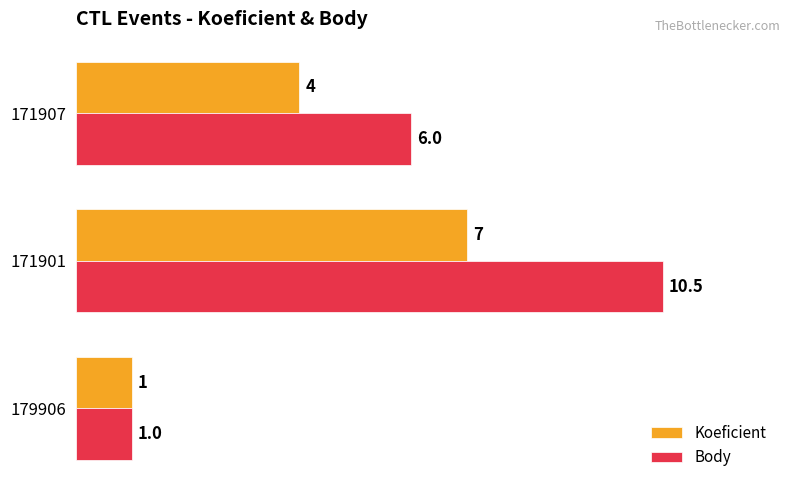

At which label does Koeficient reach its minimum?

179906